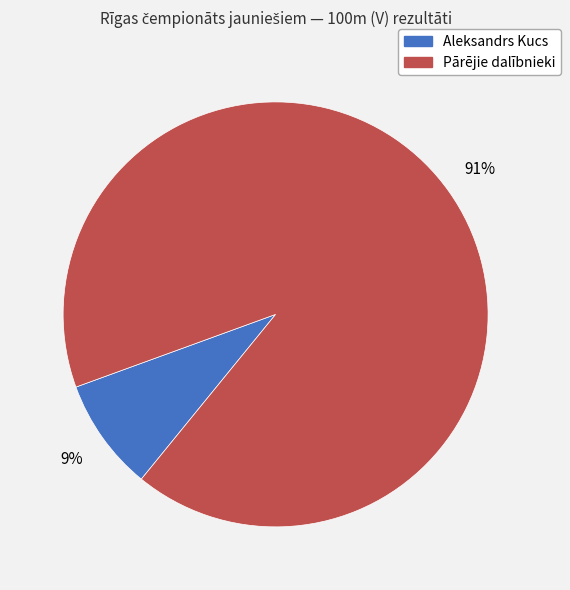

To the nearest percent, what is the average slice percentage?

50%